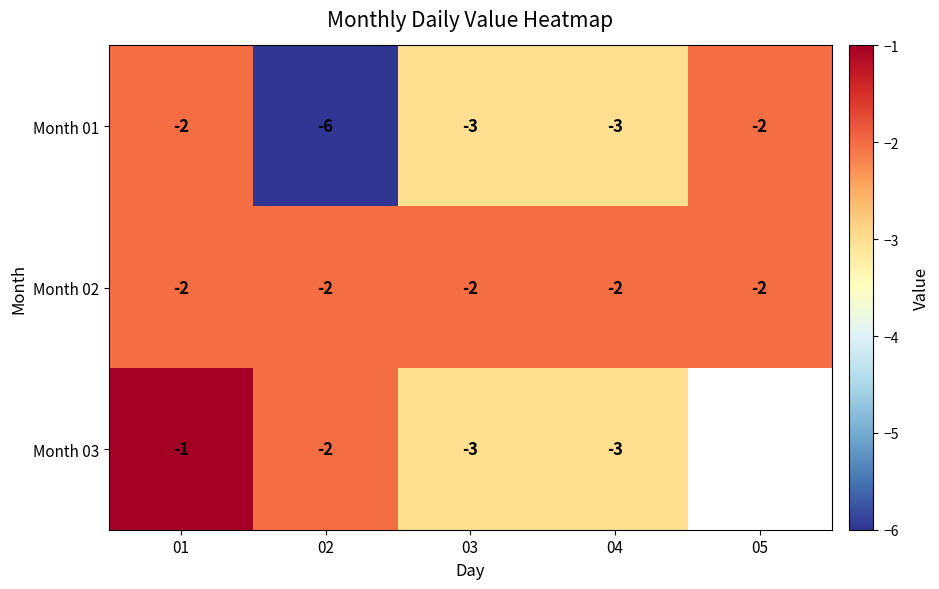

The Month 02 series shows -2 at 03. True or false?

True